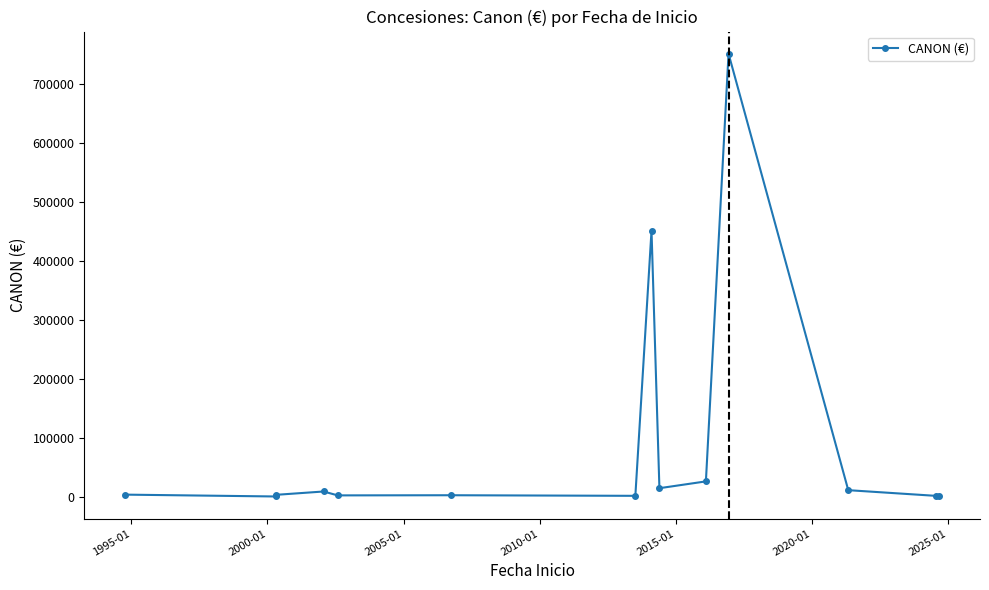

True or false: there are more than 1 points higher than both neighbors.

True